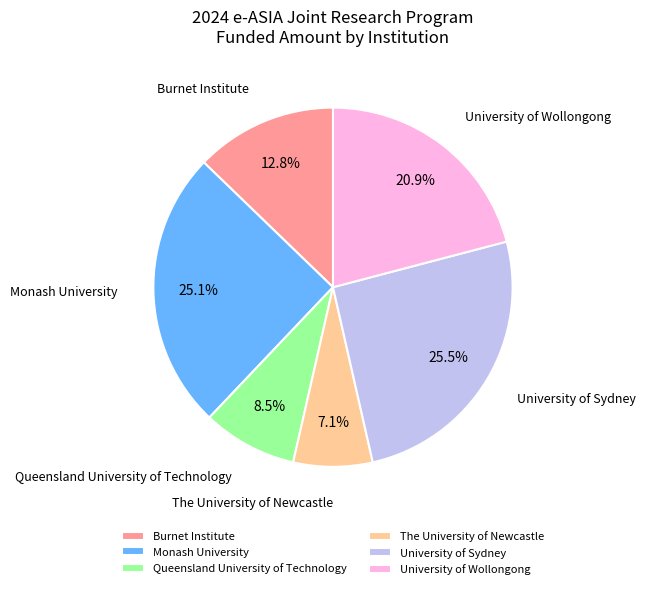

True or false: The University of Newcastle accounts for 7% of the total.

True